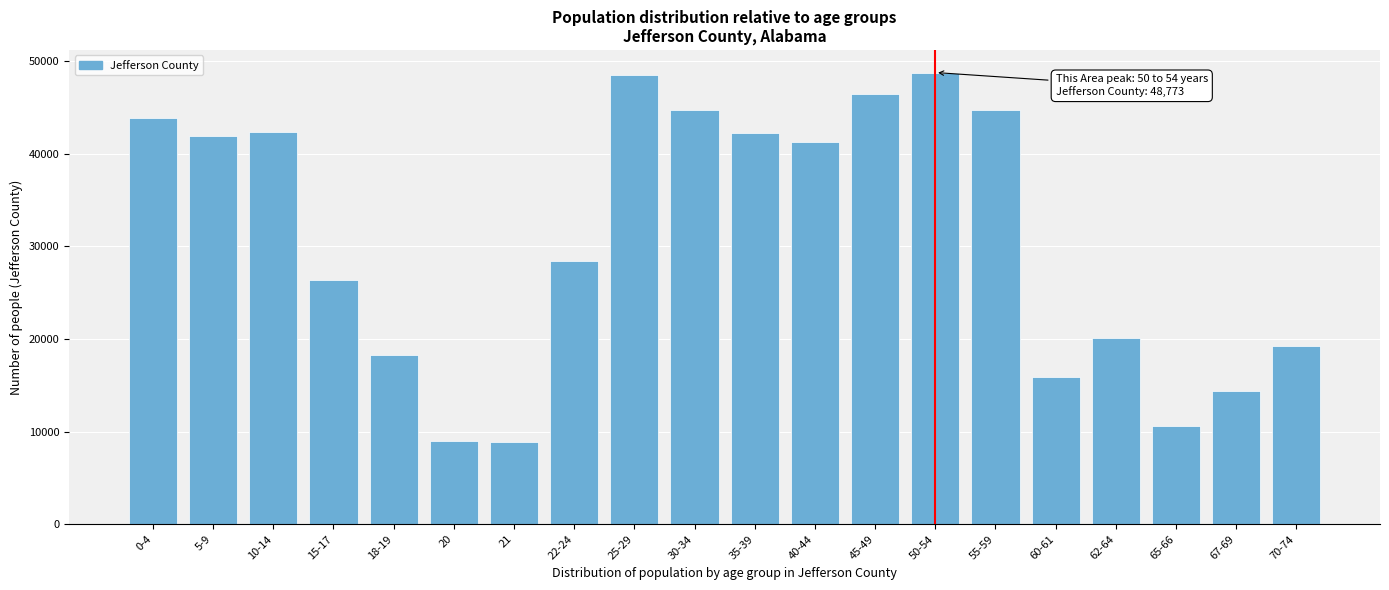

What is the label of the 19th bar from the left?

67-69